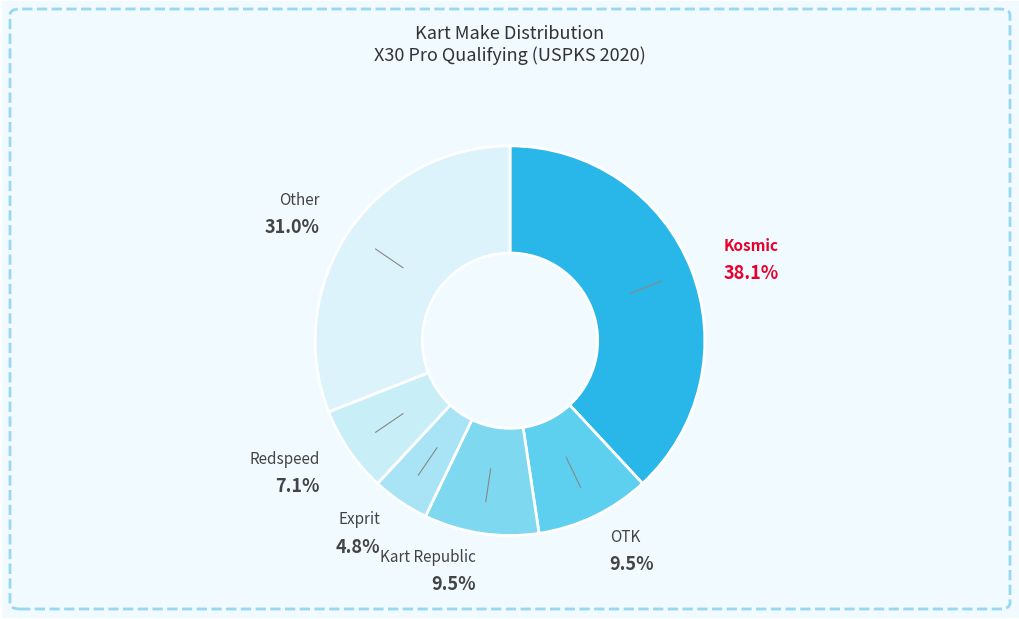

To the nearest percent, what is the difference between the largest and smallest slice percentages?

33%